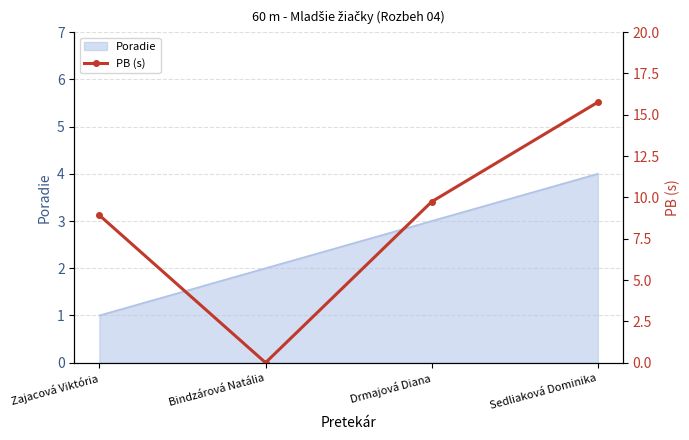

Is it true that the value at Drmajová Diana is 9.7?

True